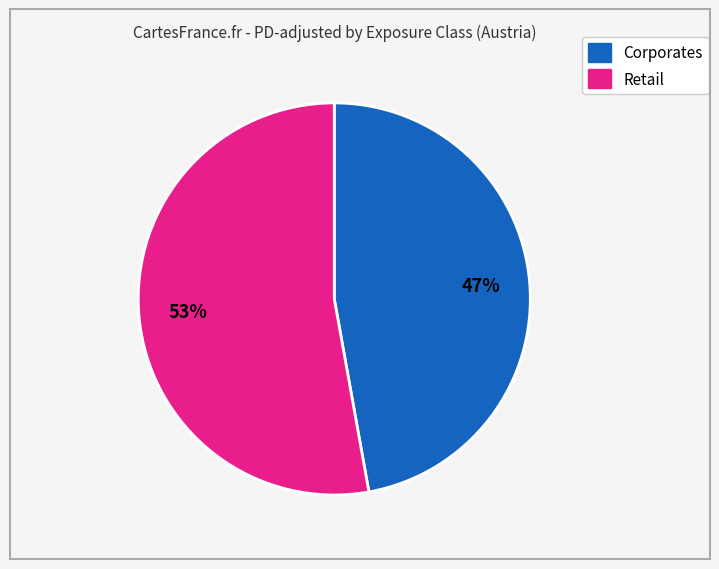

To the nearest percent, what is the average slice percentage?

50%